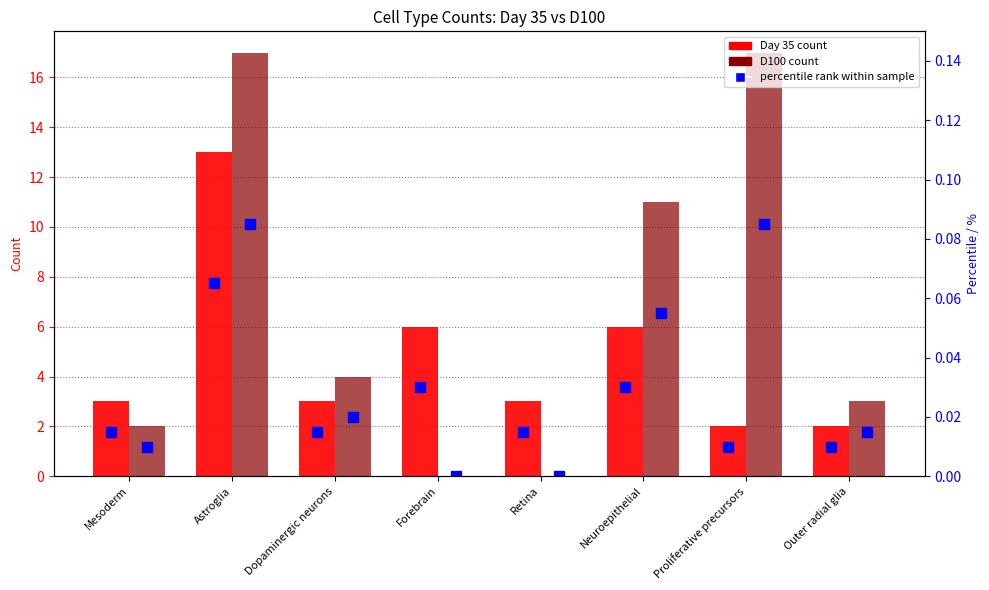

True or false: % Day 35 has a value of 0.0 at Neuroepithelial.

False